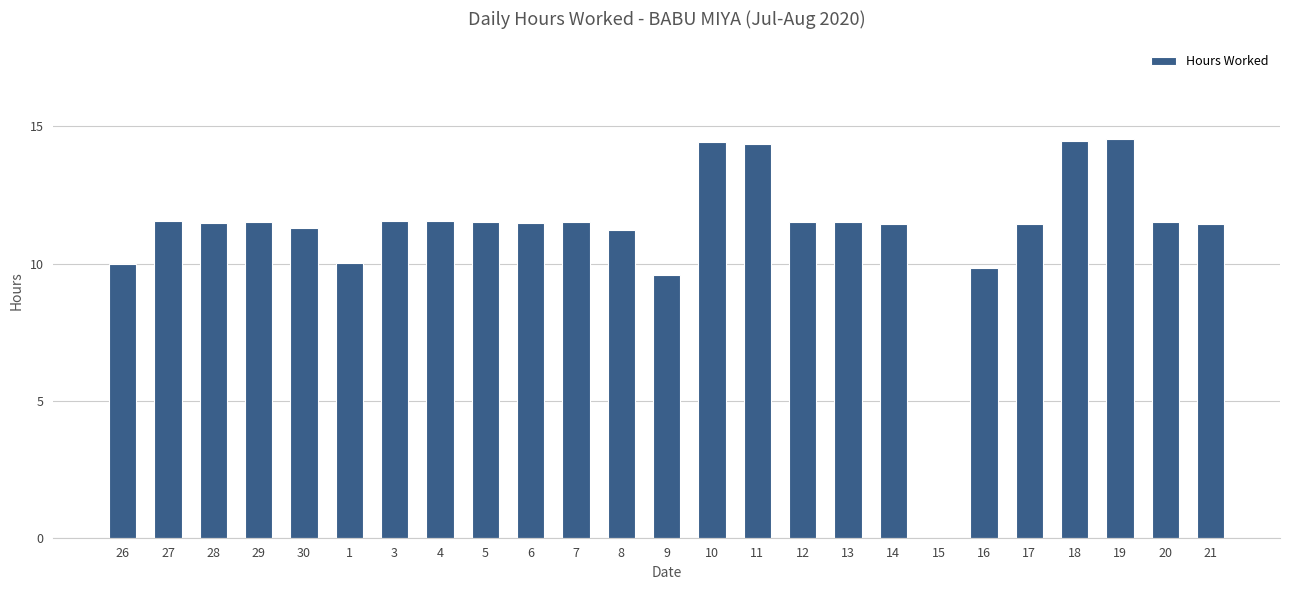

What is the average value?

11.2